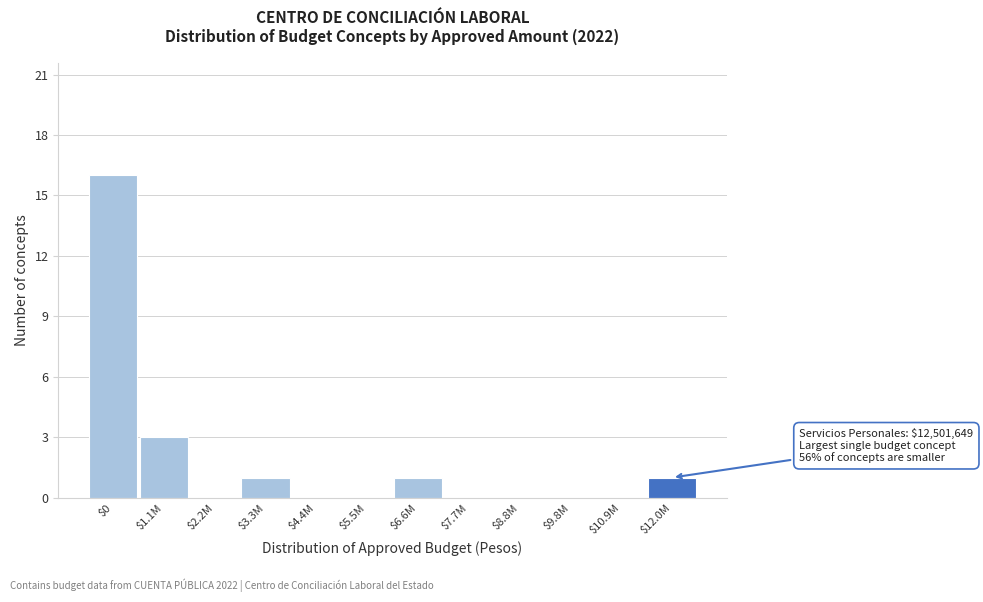

The chart shows a value of 1 at $6.6M. True or false?

True